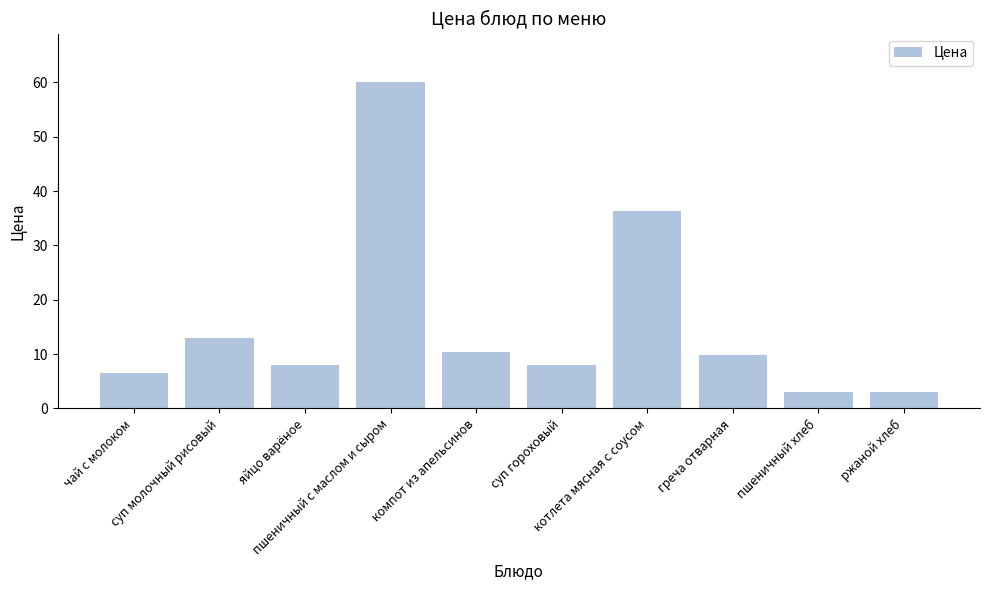

What is the label of the 1st bar from the left?

чай с молоком